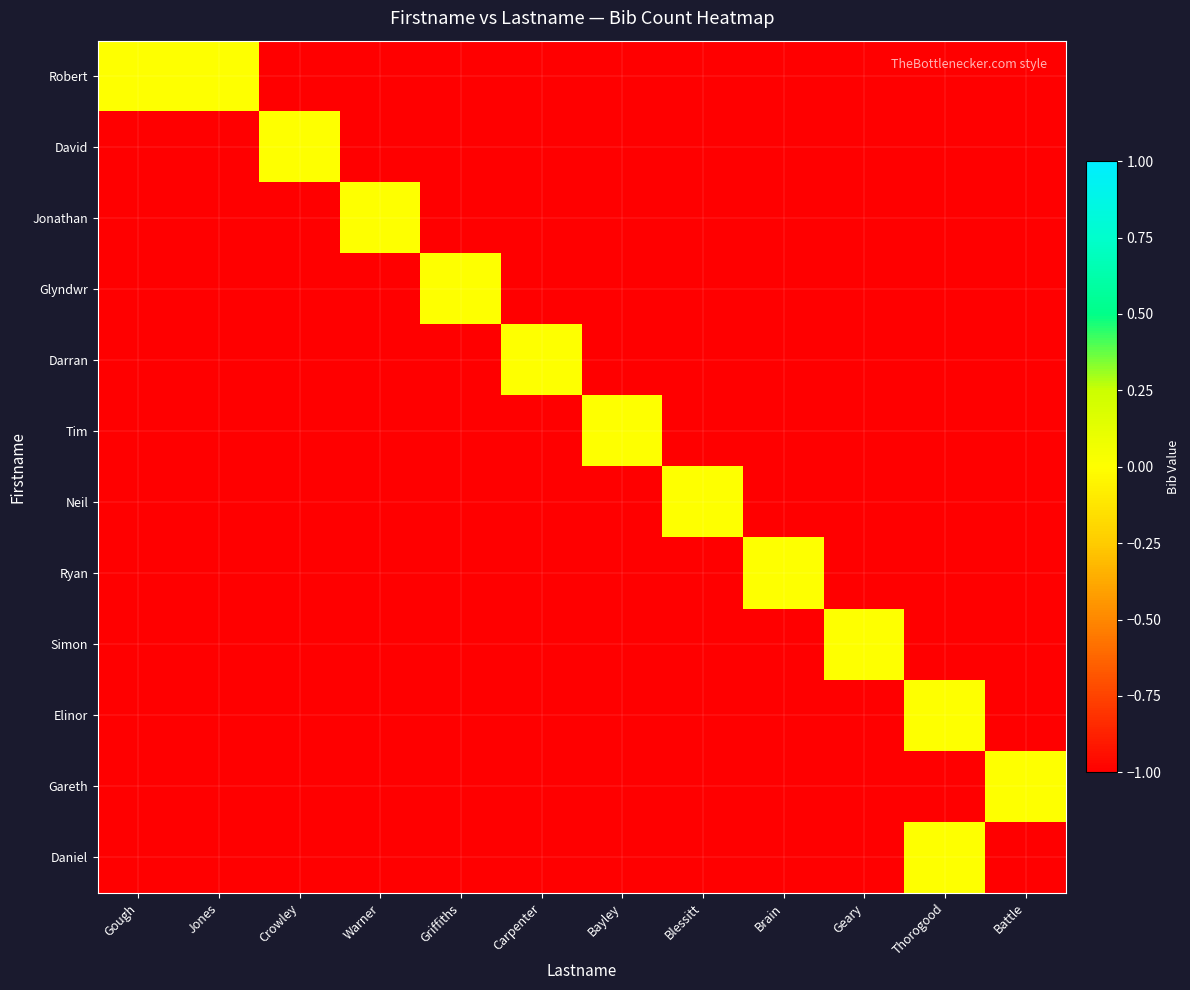

What is the spread (max minus min) of values at Warner?

1